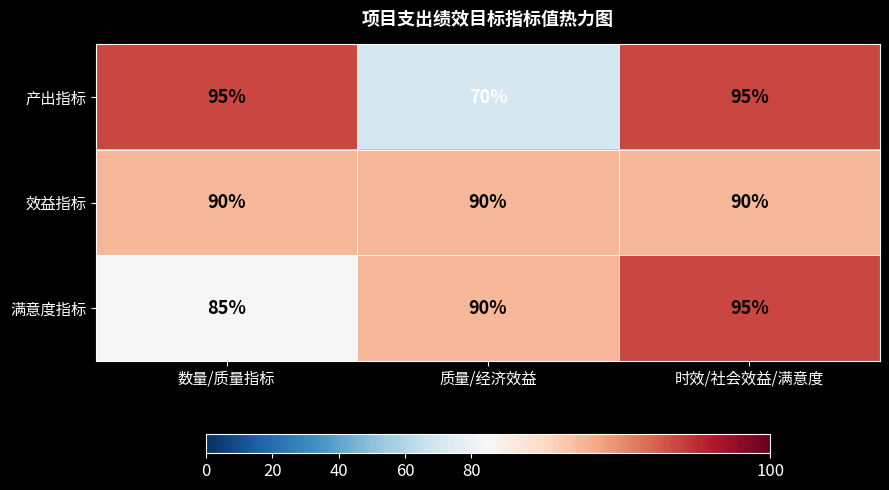

Reading right to left, what are all the values shown in this chart?

产出指标: 时效/社会效益/满意度=95	质量/经济效益=70	数量/质量指标=95
效益指标: 时效/社会效益/满意度=90	质量/经济效益=90	数量/质量指标=90
满意度指标: 时效/社会效益/满意度=95	质量/经济效益=90	数量/质量指标=85